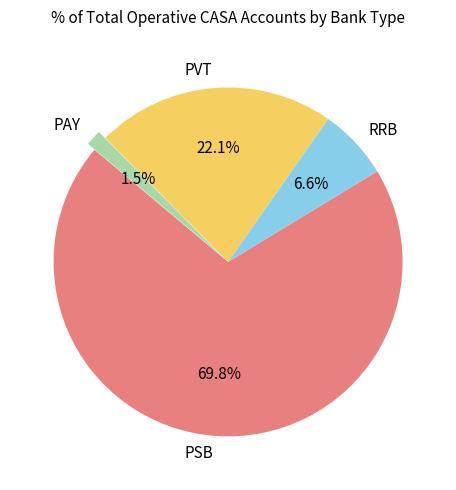

Does PAY account for over 50% of the chart?

No